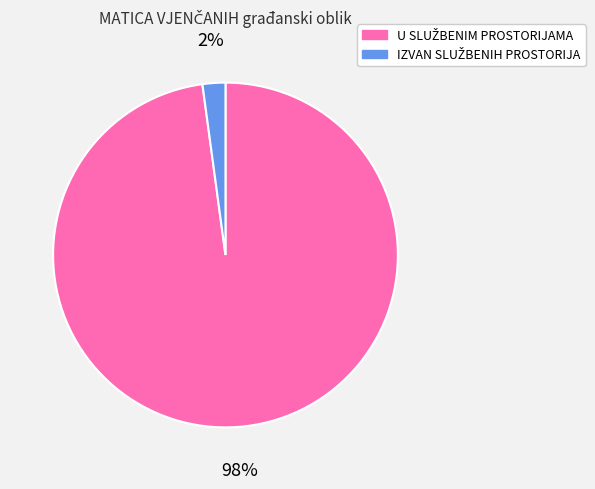

How many segments does this pie chart have?

2